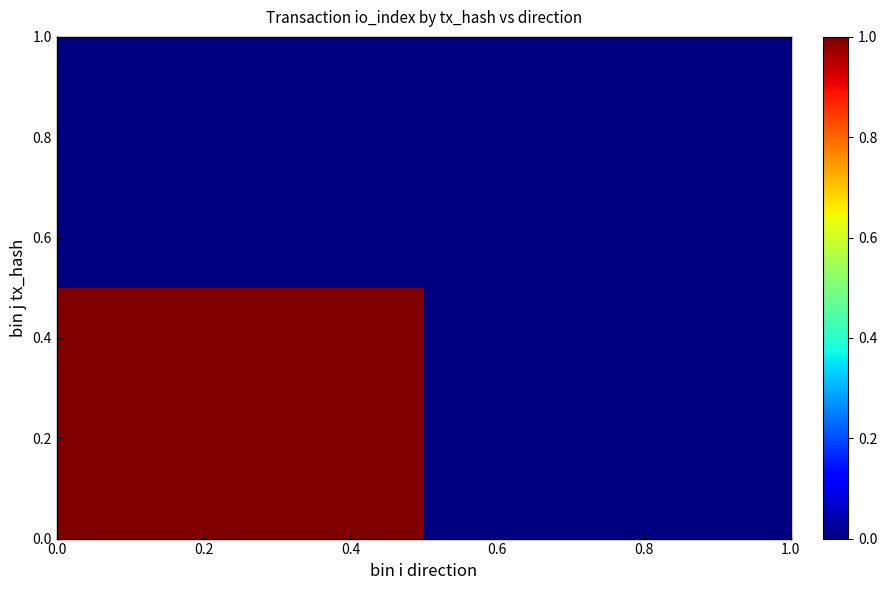

At how many categories does at least one series exceed 0?

1